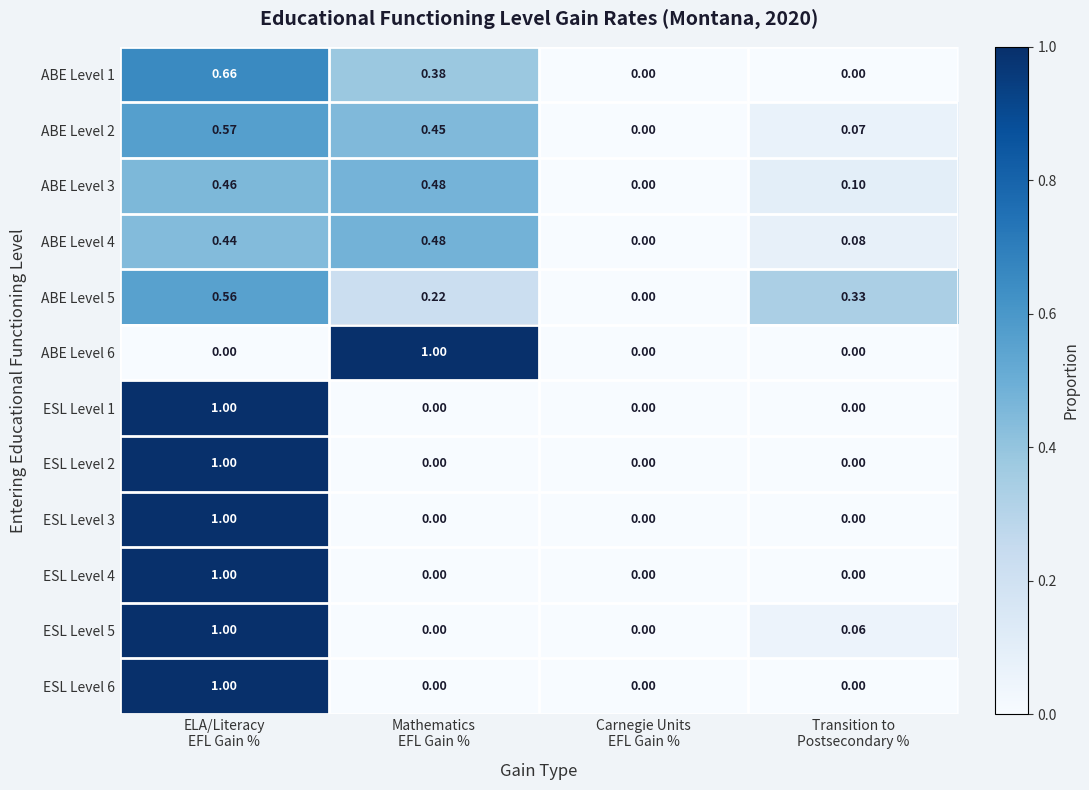

How many distinct data groups are displayed?

12